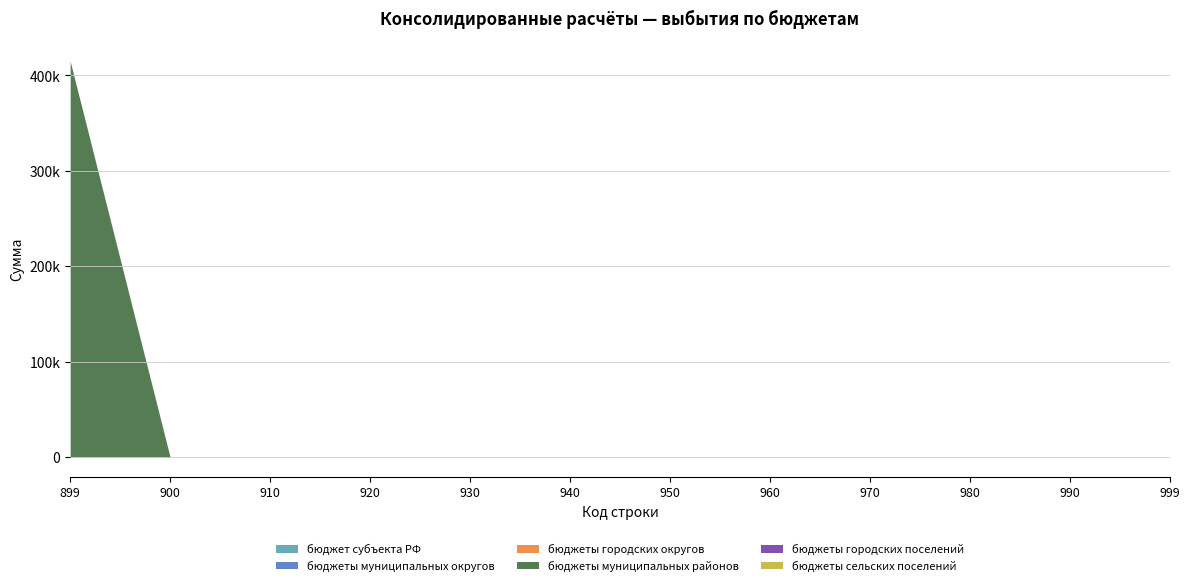

True or false: бюджеты муниципальных округов and бюджеты сельских поселений cross at least once.

False